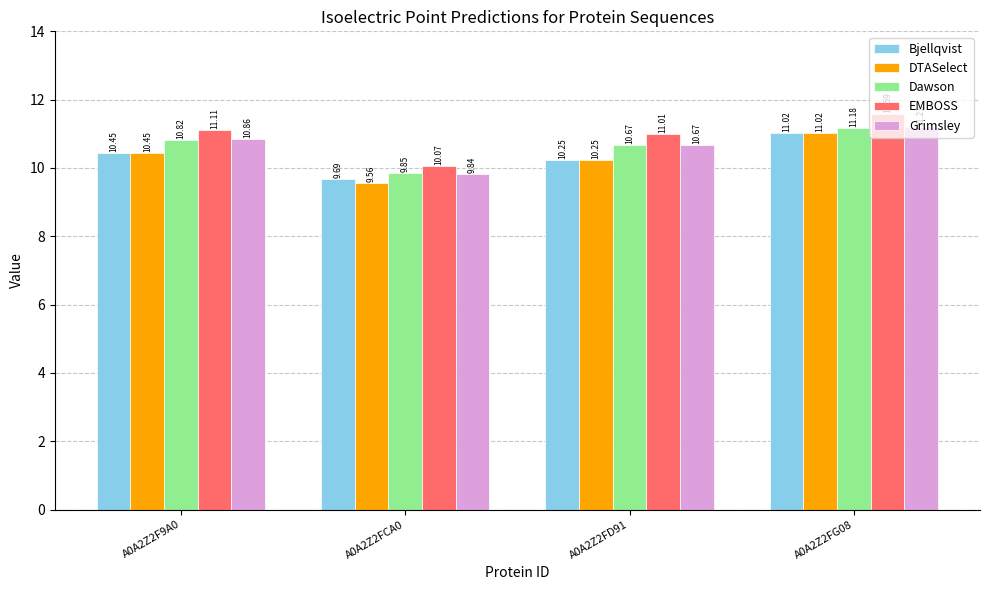

How many values in the Grimsley series are below 10?

1